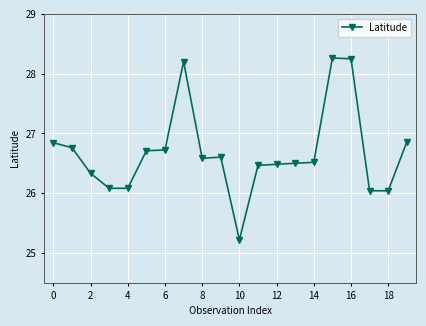

What is the maximum value shown in the chart?

28.3